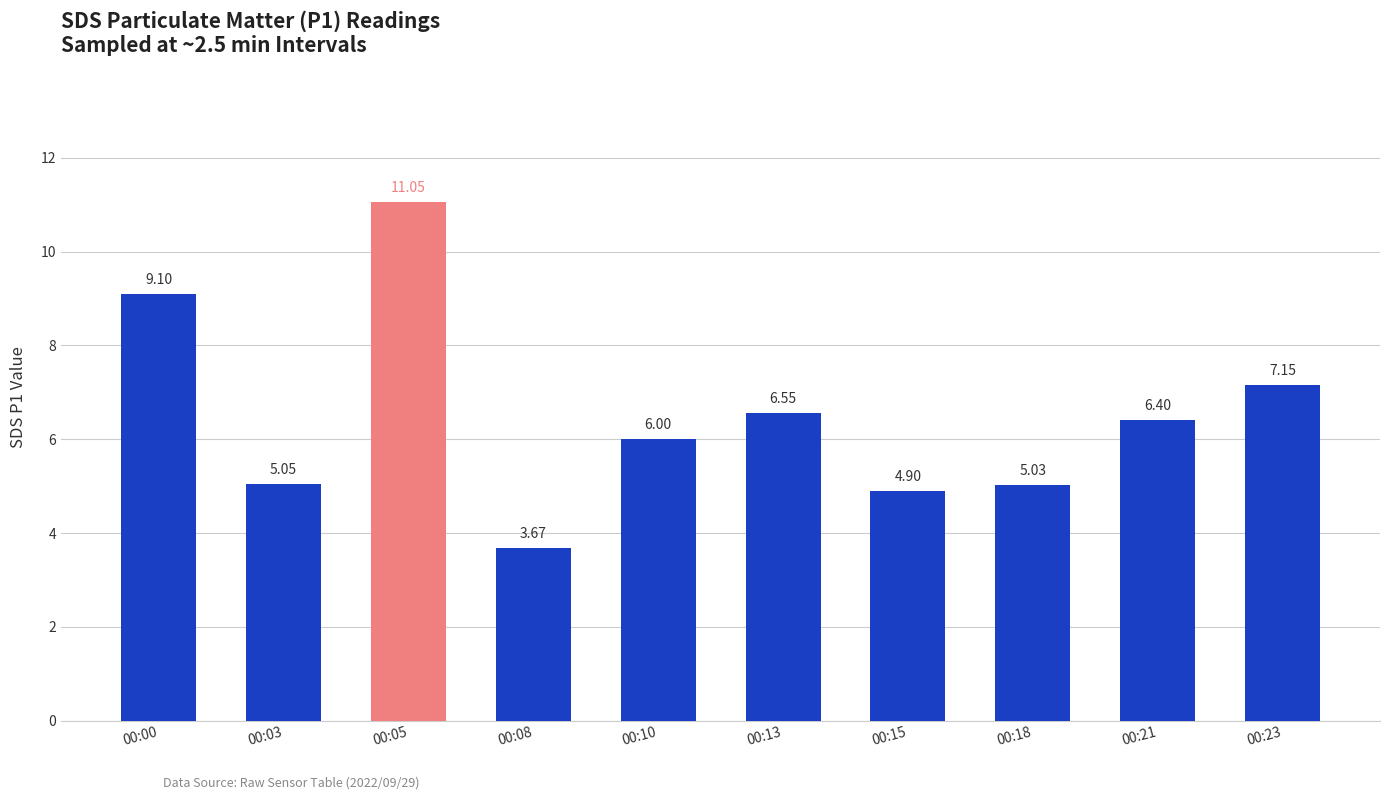

What is the sum of the values at 00:23 and 00:03?

12.2